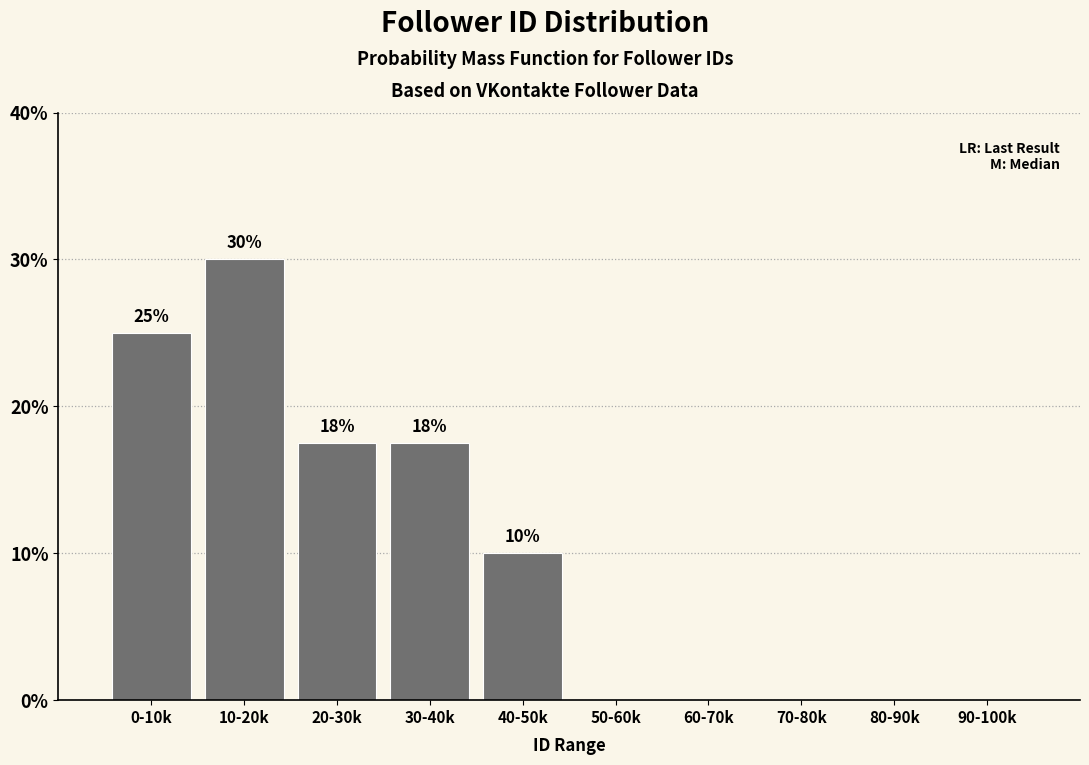

What value does the data have at 10-20k?

30.0